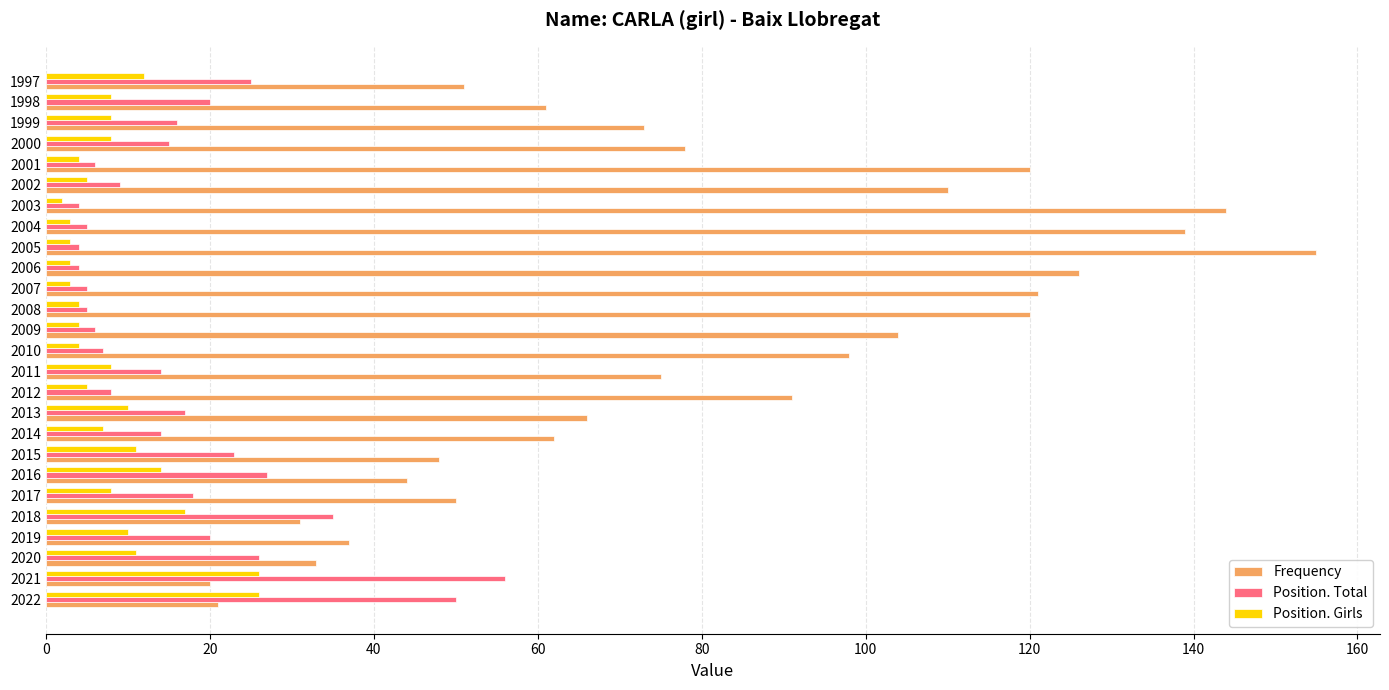

At which label is Frequency closest to 87?

2012